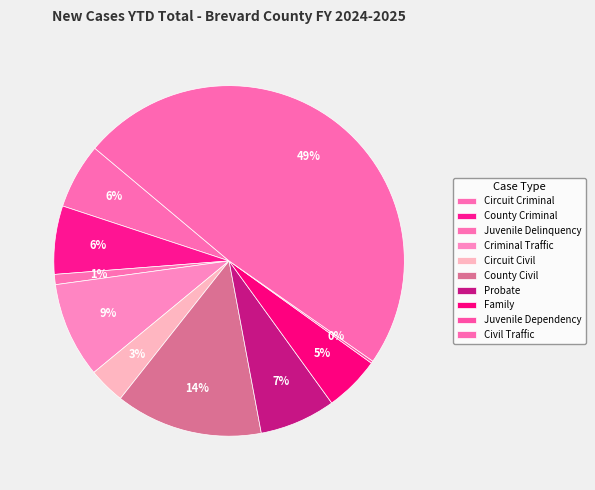

To the nearest percent, what is the difference between the Circuit Civil and Civil Traffic slice percentages?

45%